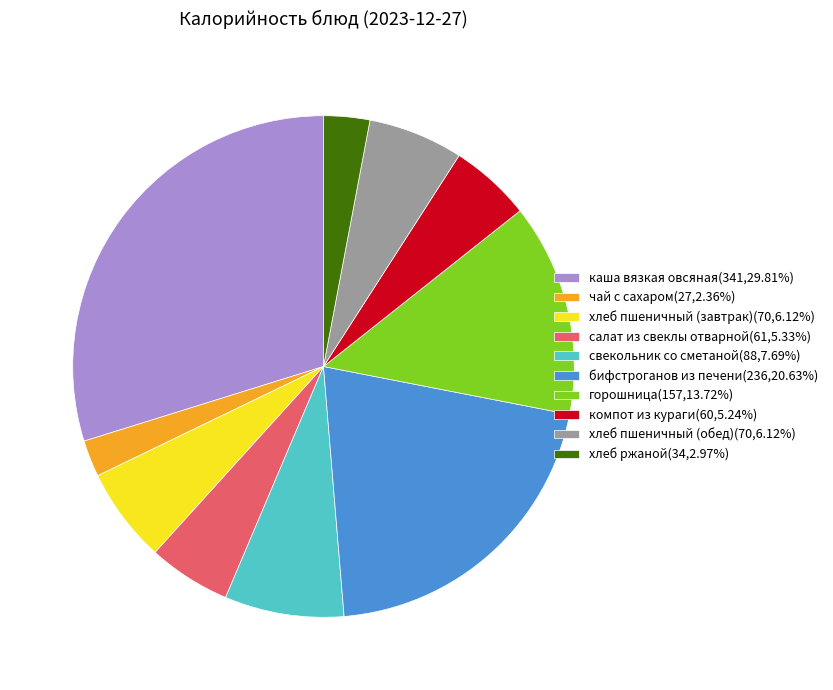

Is there a majority slice in this chart?

No